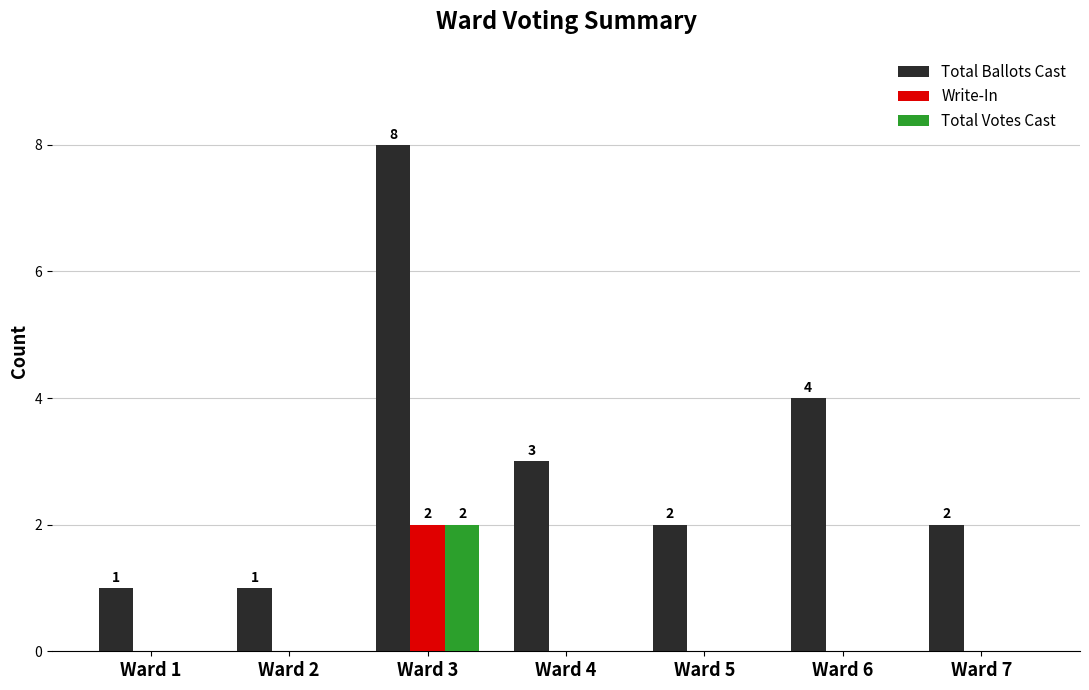

Which series changed the most between Ward 3 and Ward 6?

Total Ballots Cast